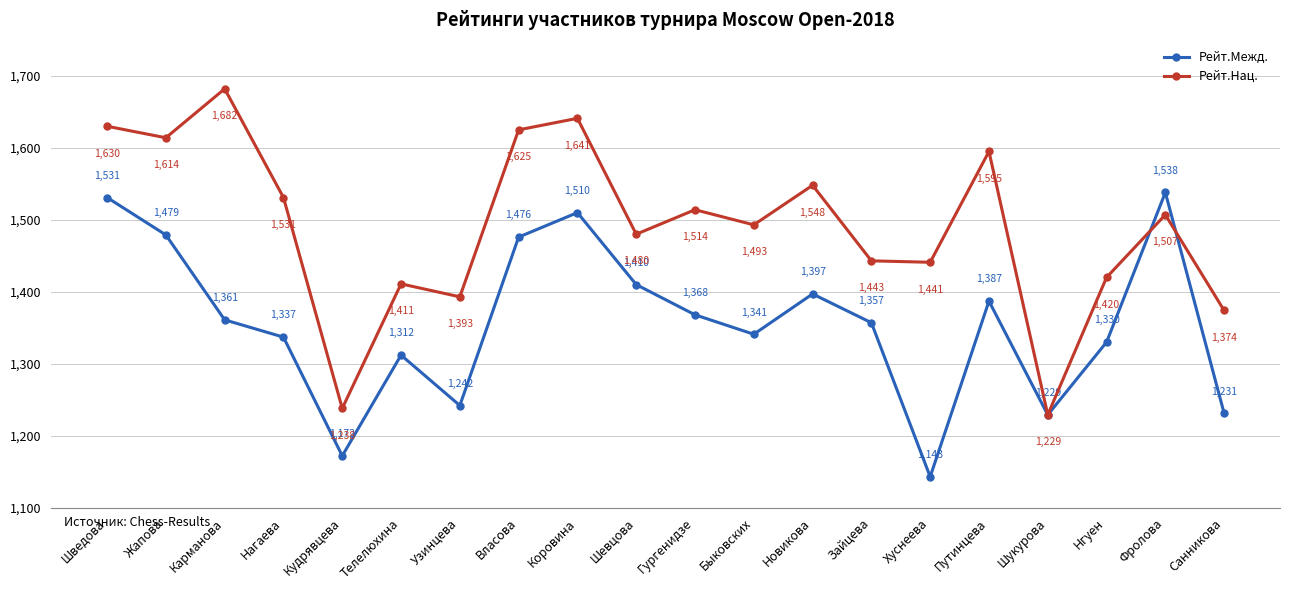

Is this an area chart (filled region under the line)?

No